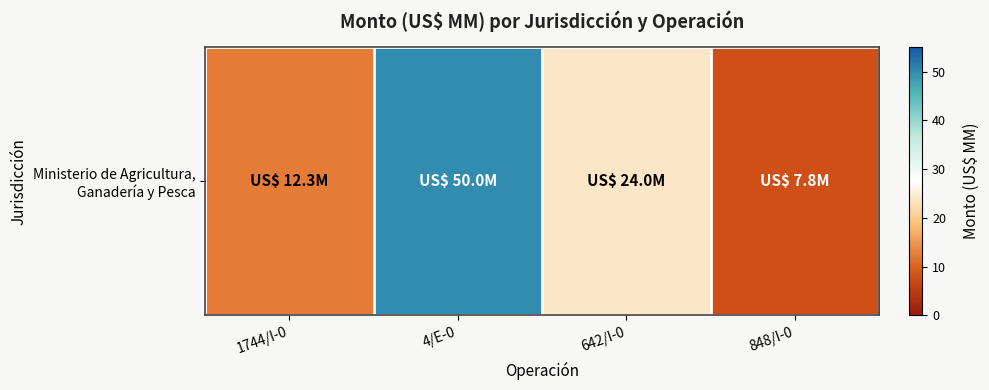

Which category has the lowest value across all series?

848/I-0